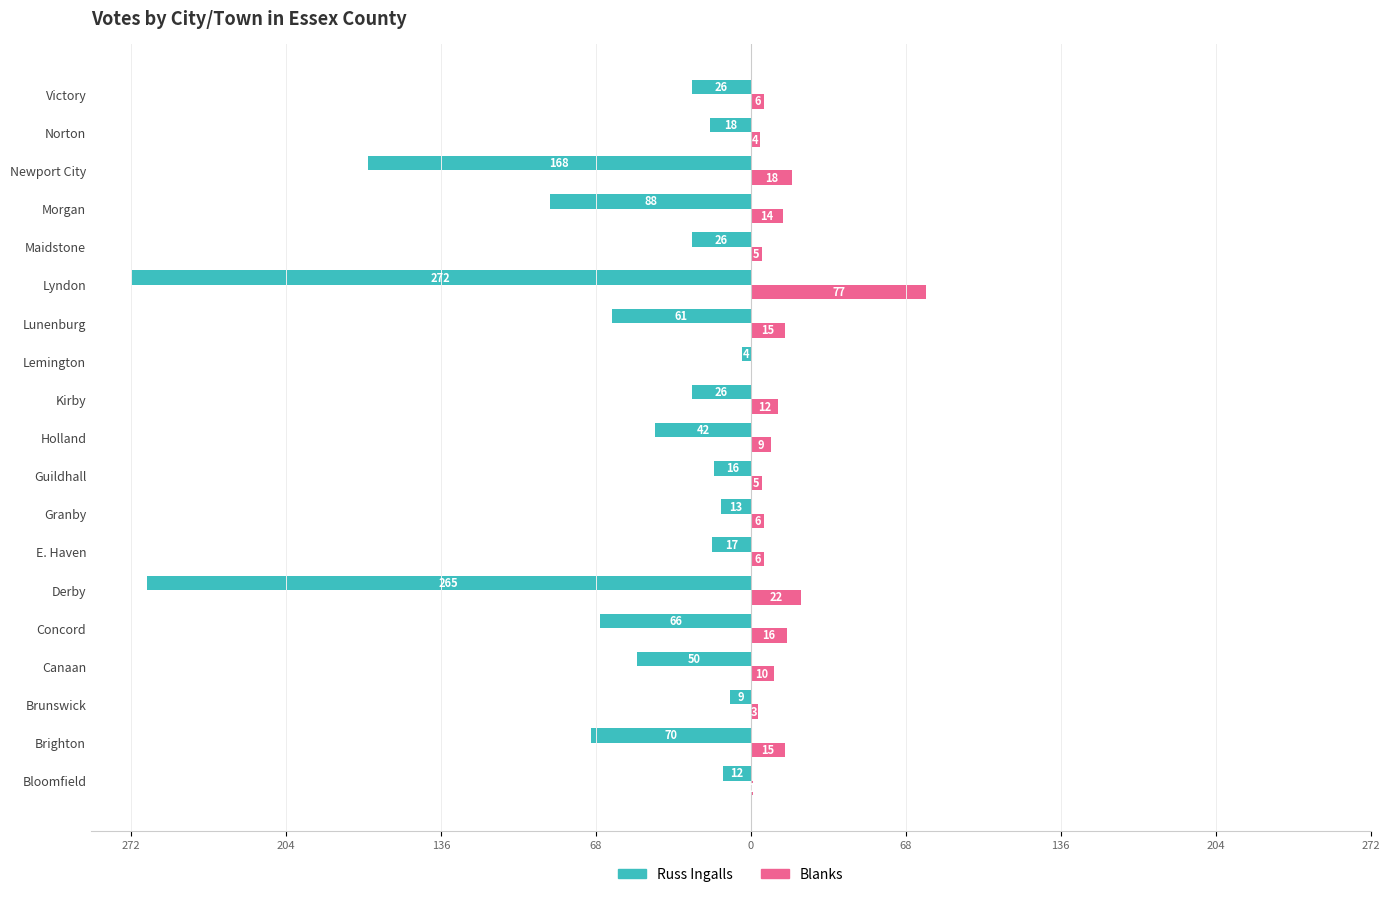

What is the value of the Russ Ingalls bar at the 11th from the left?

-26